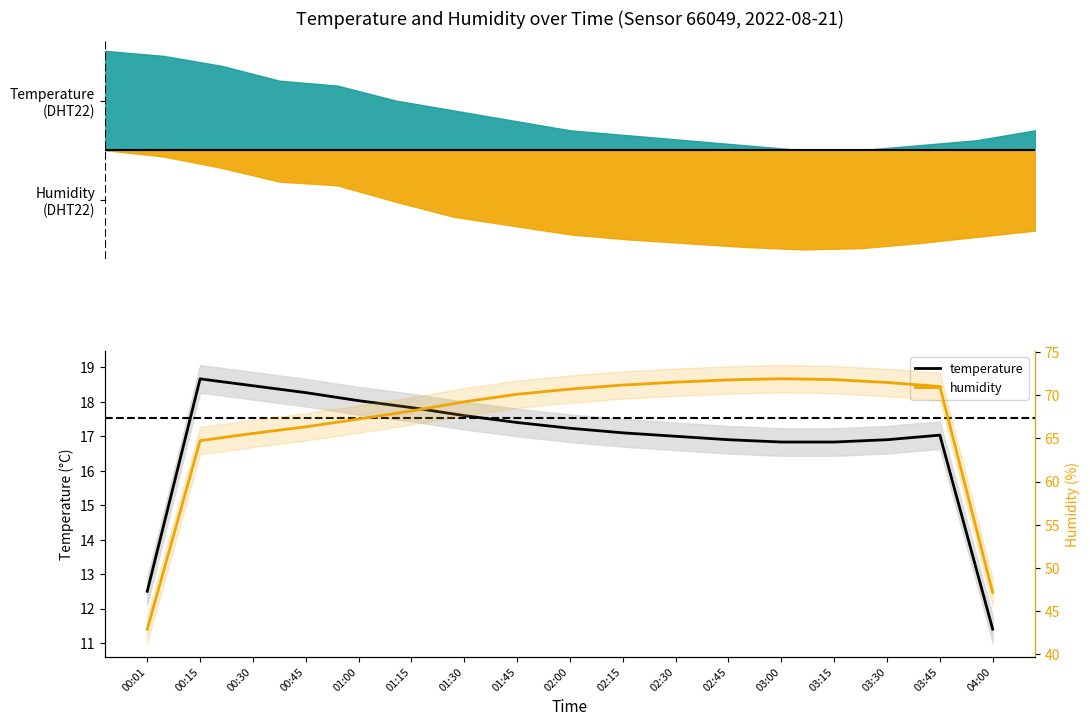

What are all the series names shown in the legend?

temperature, humidity